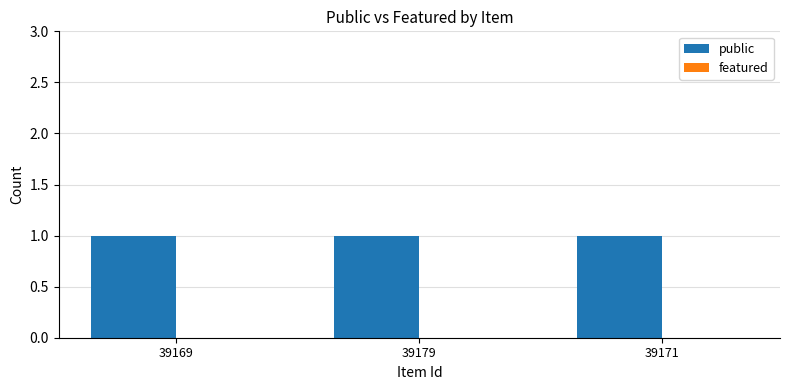

How many bars are there in each group?

2